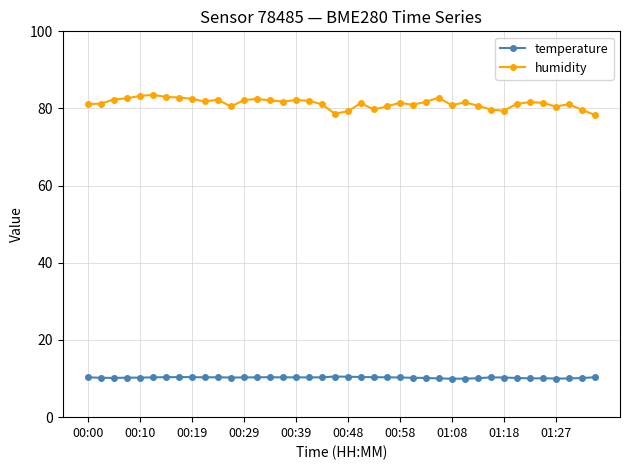

True or false: humidity and temperature intersect in this chart.

False